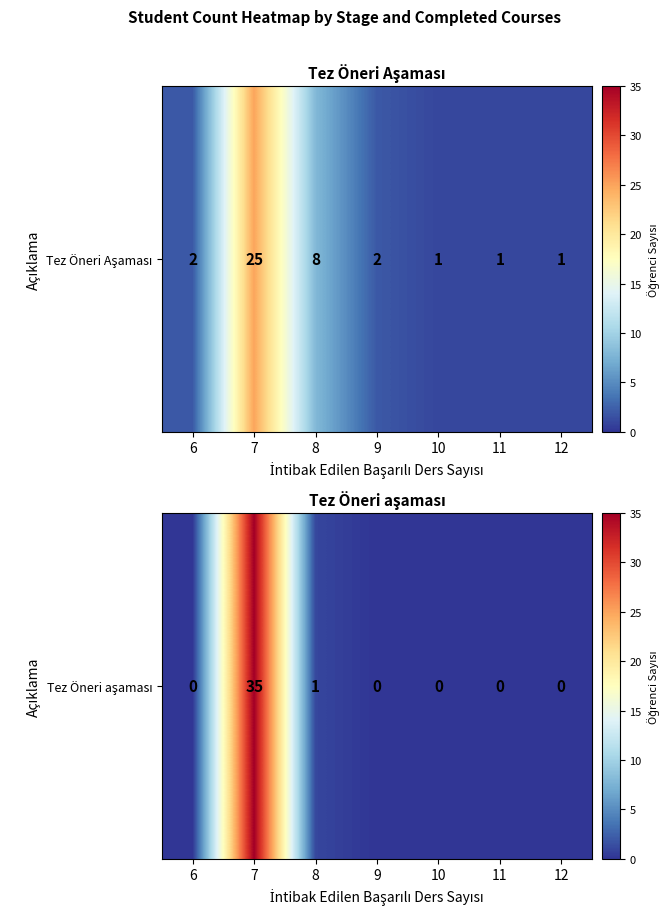

What is the change in value from 8 to 9?

-1